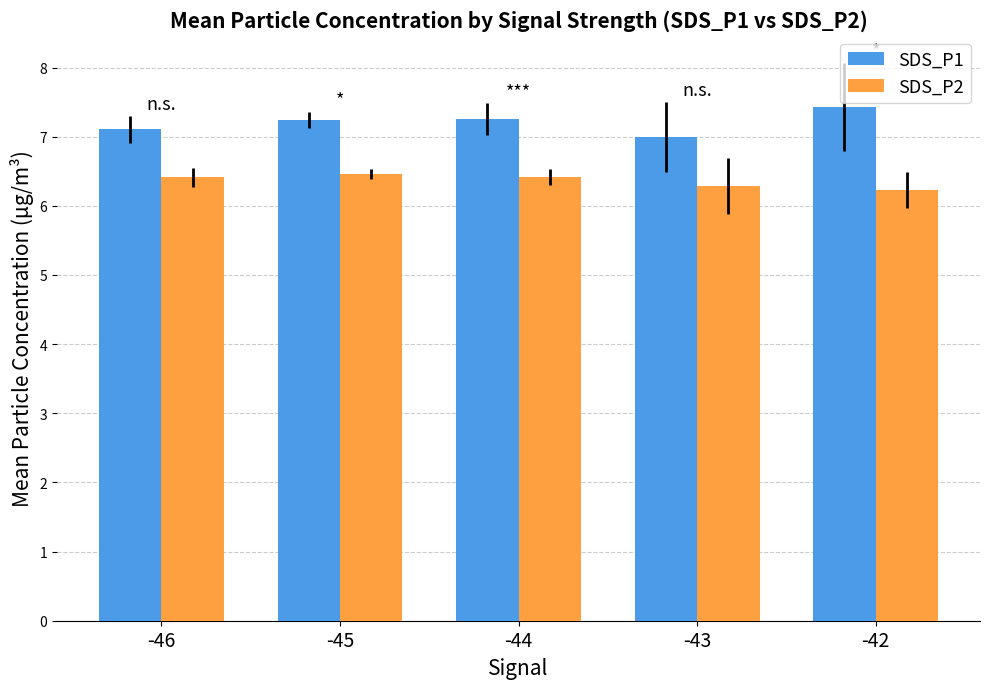

The value of SDS_P2 at -43 is 10.1. True or false?

False